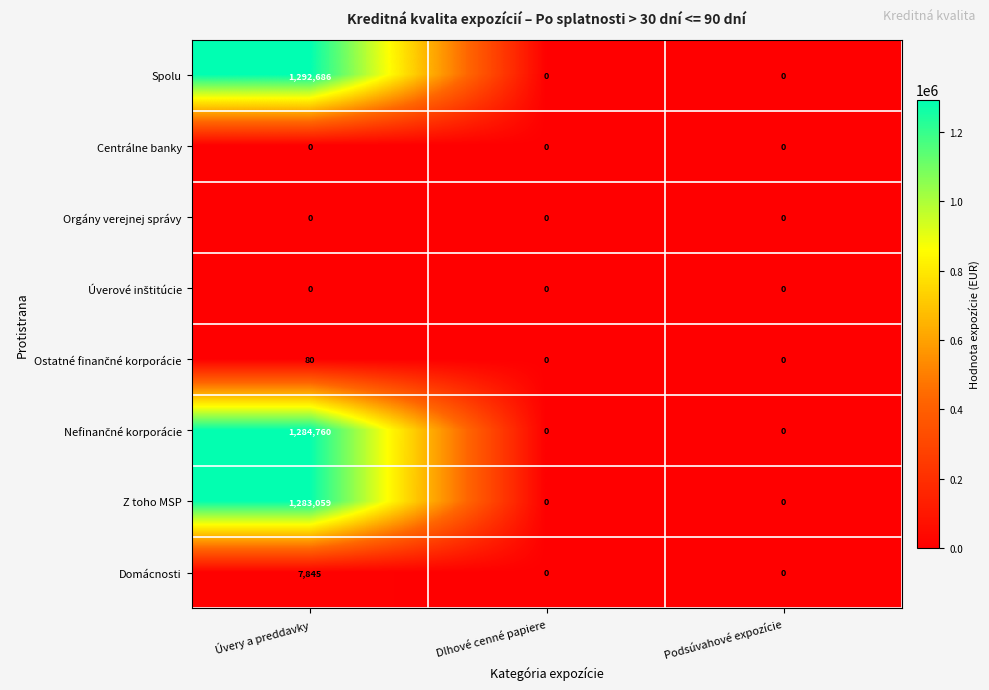

Which series has the largest range (max minus min)?

Spolu